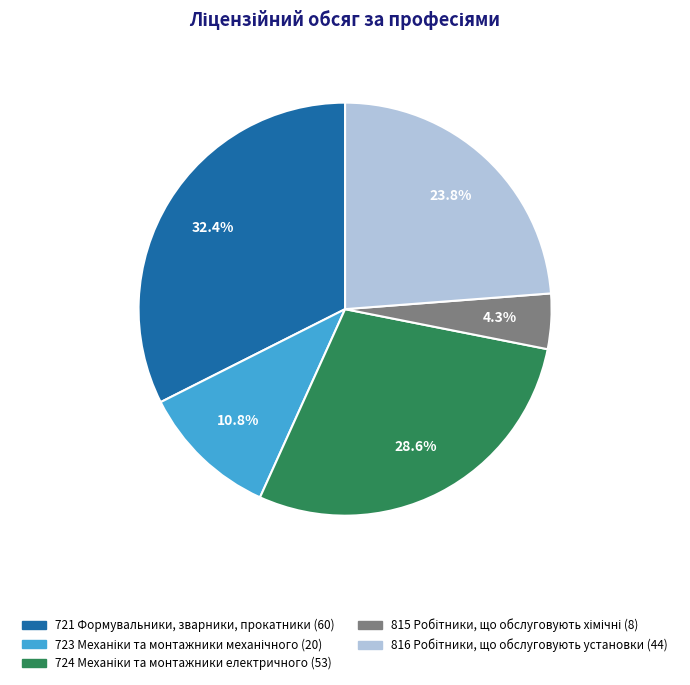

How much of the chart is everything except 721 Формувальники, зварники, прокатники (60)?

67.6%